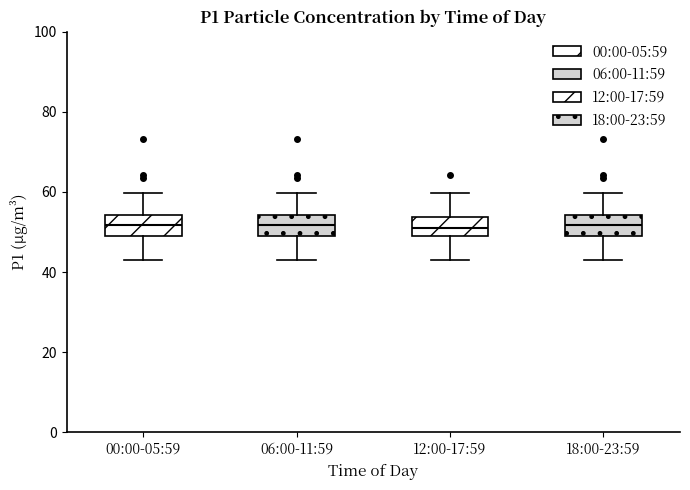

Where is the upper edge of the box for 18:00-23:59 on the y-axis? The values are not printed on the chart, so give them approximately, as read against the axis.

54